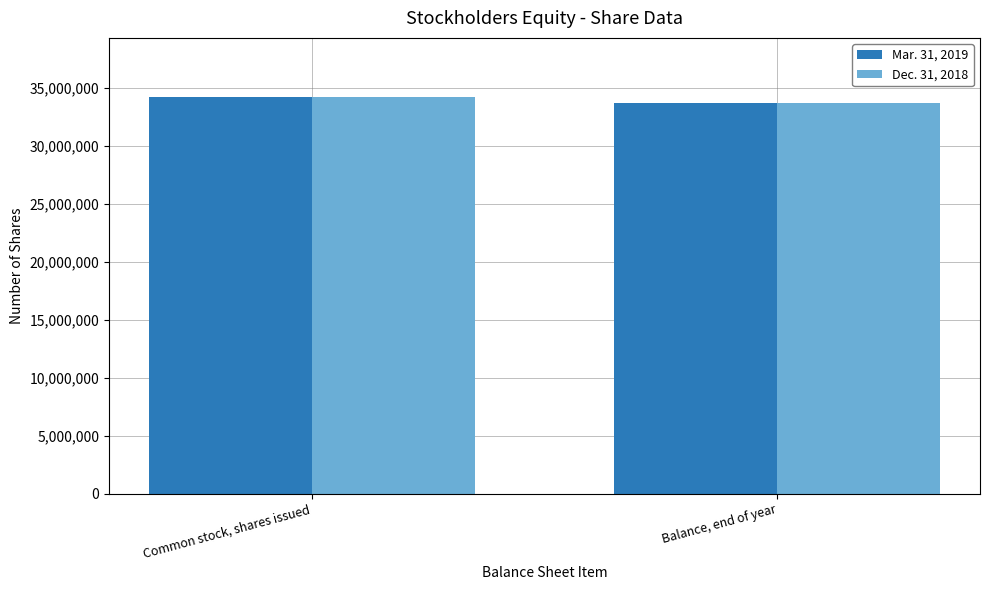

What is the label of the 1st bar from the left?

Common stock, shares issued